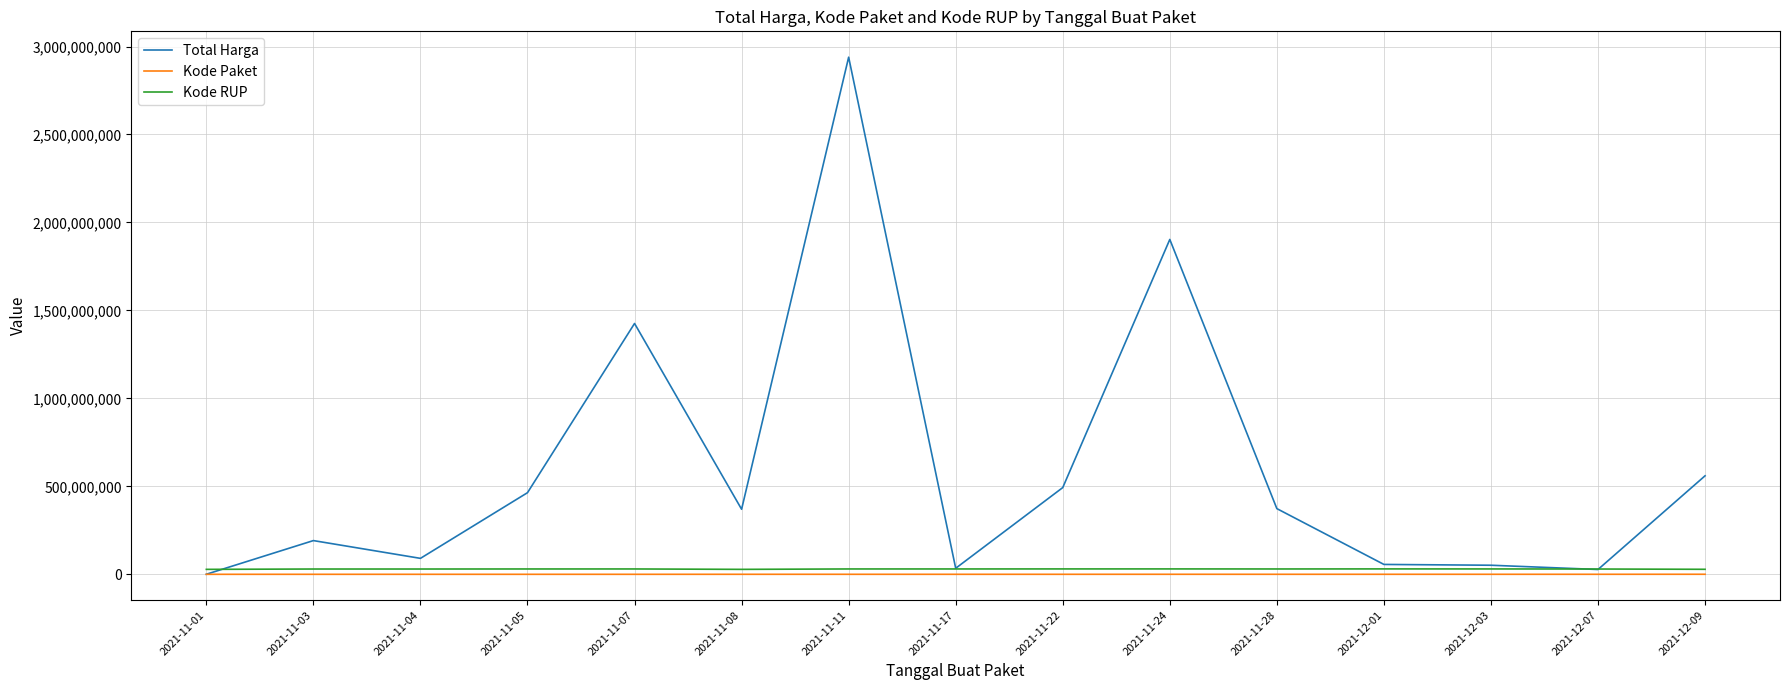

What is the average value of the Kode Paket series?

82421